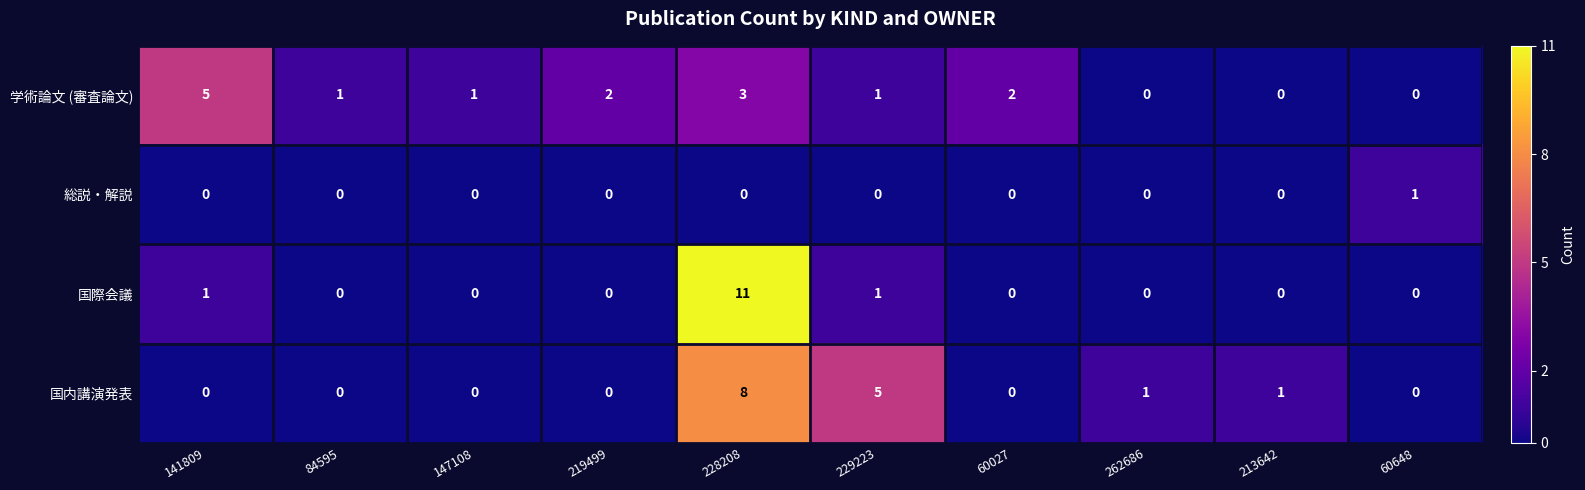

Rank the series by their maximum value, from lowest to highest.

総説・解説, 学術論文 (審査論文), 国内講演発表, 国際会議